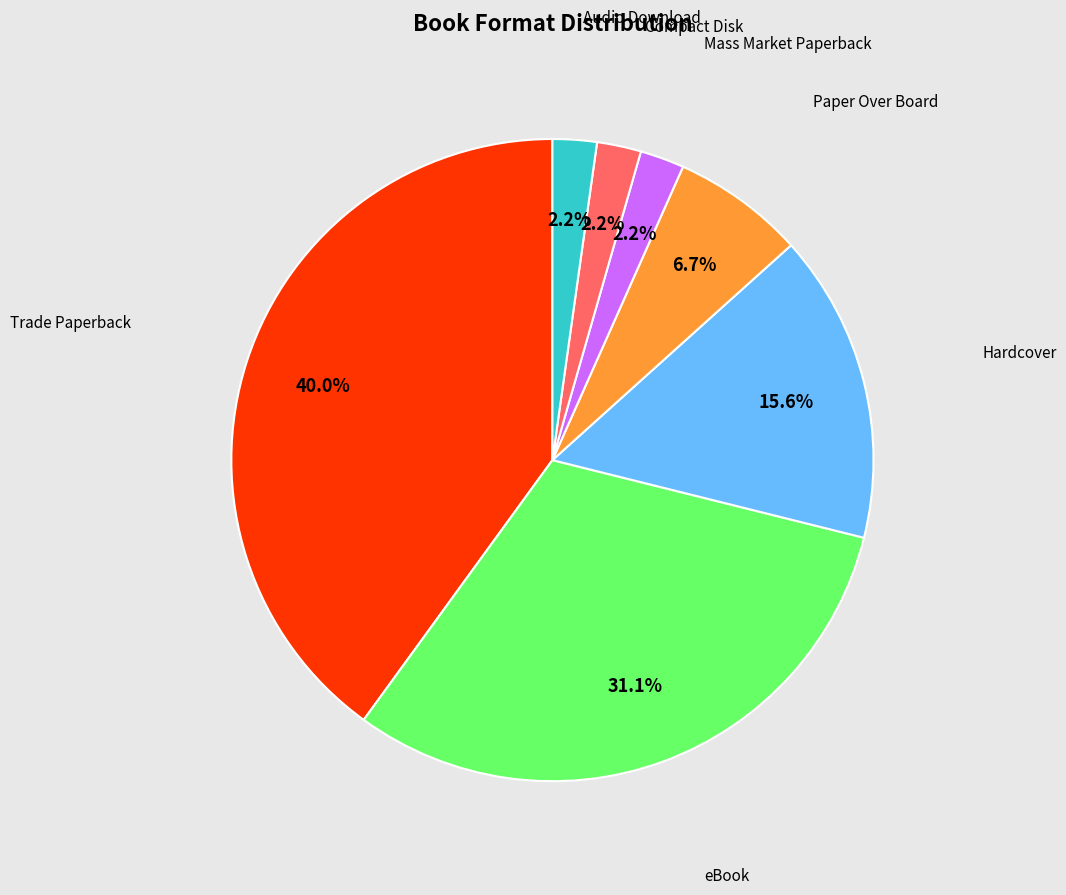

Is there a majority slice in this chart?

No